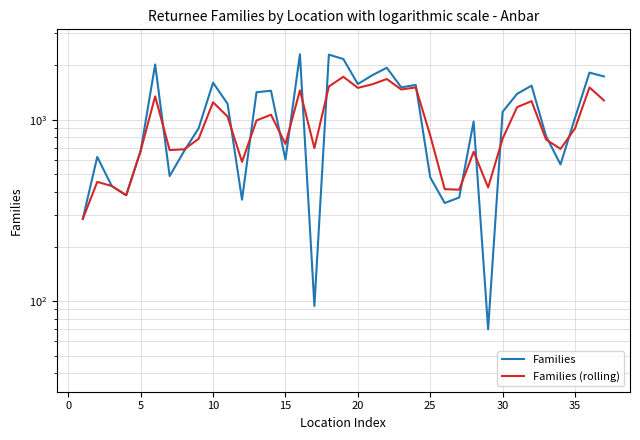

What is the sum of the Families values at 21 and 10?

2325